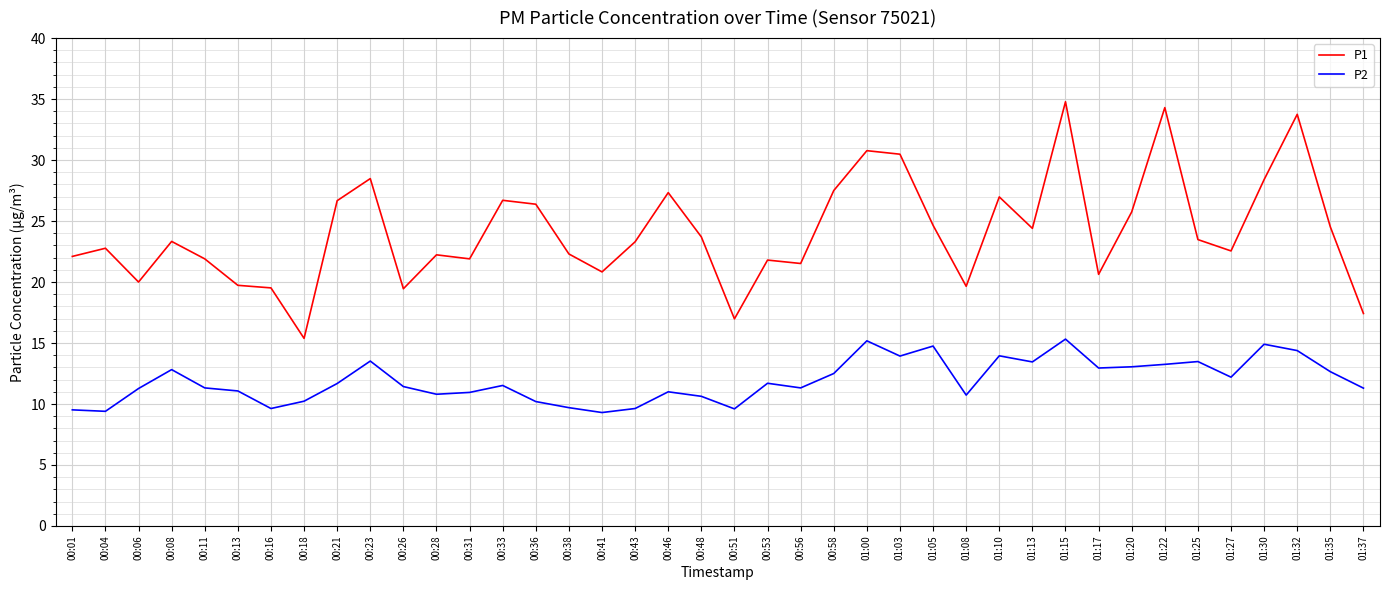

True or false: P2 has more than 2 interior local peaks.

True